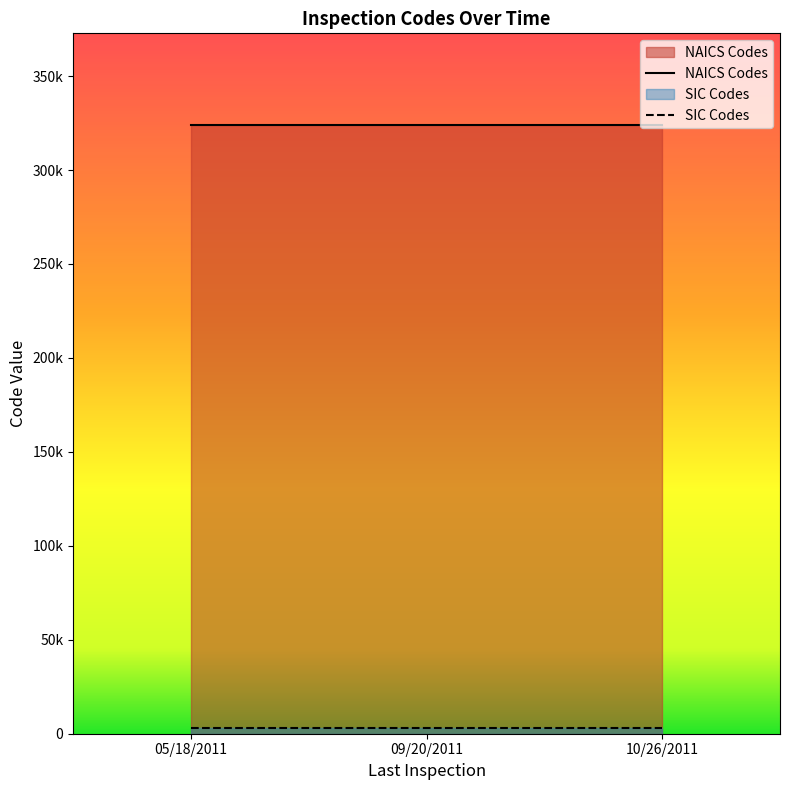

The value of NAICS Codes at 10/26/2011 is 170195. True or false?

False